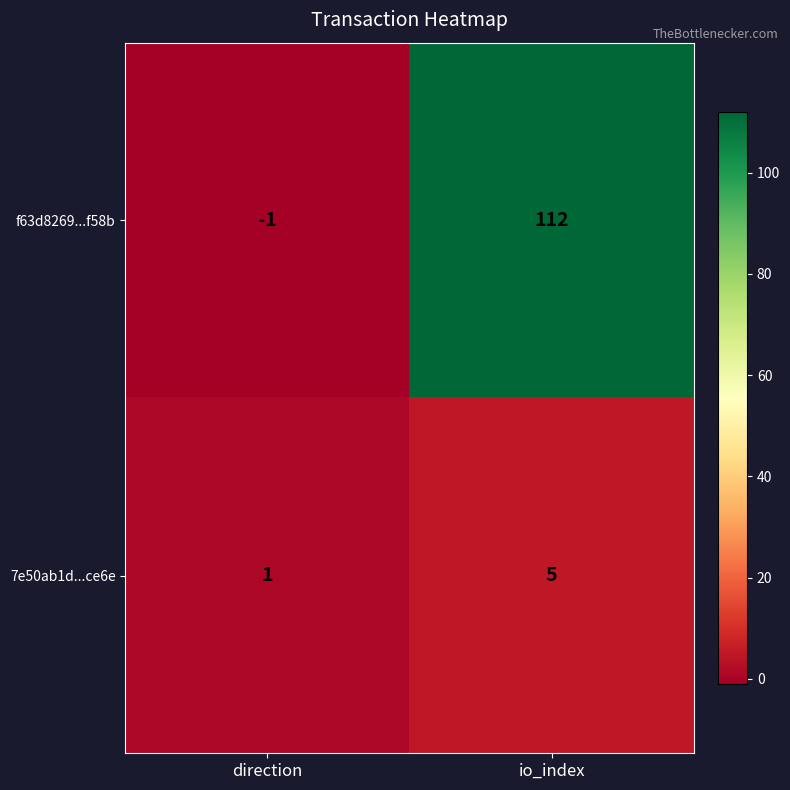

What is the smallest value displayed?

-1